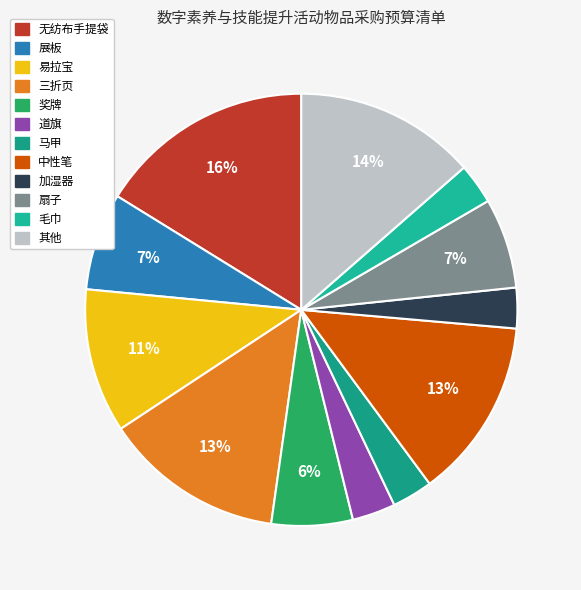

How many slices are in this pie chart?

12